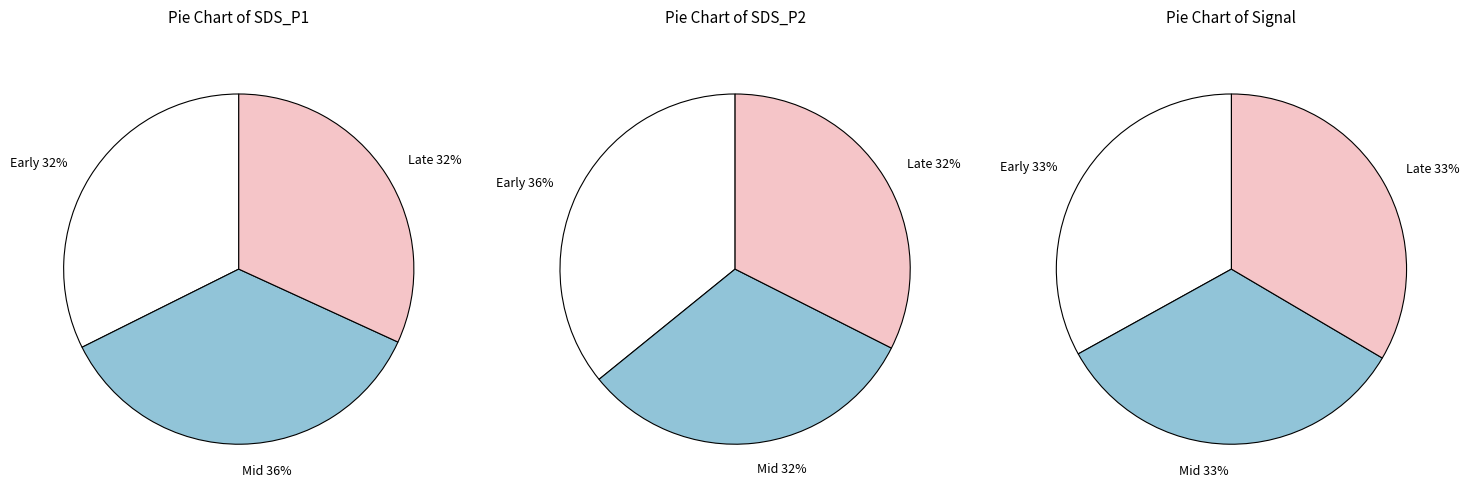

Is 00:13 the majority of the pie?

No